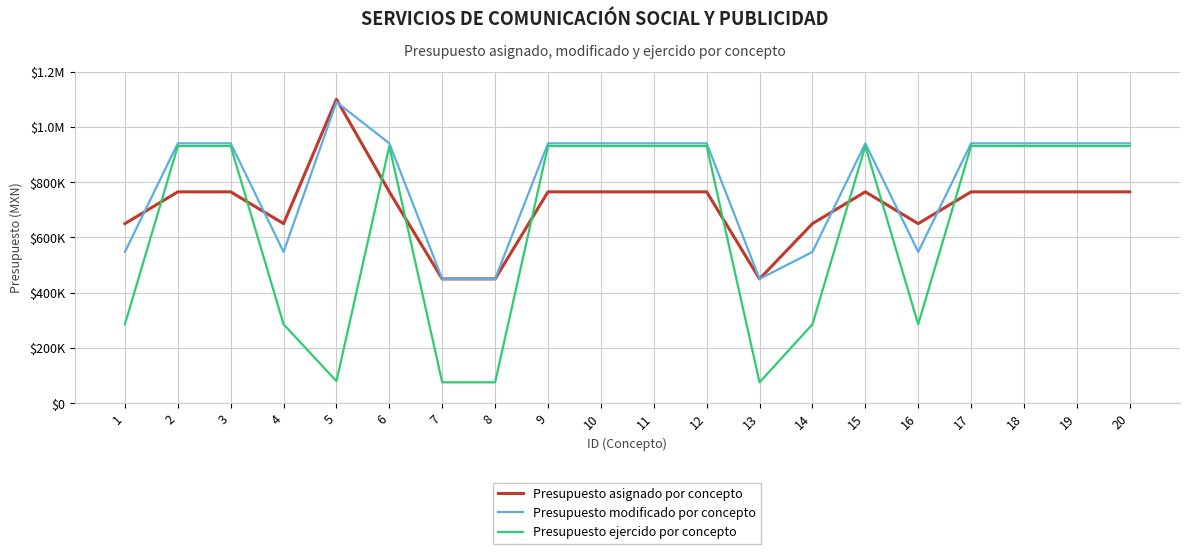

Does the chart have visible grid lines?

Yes